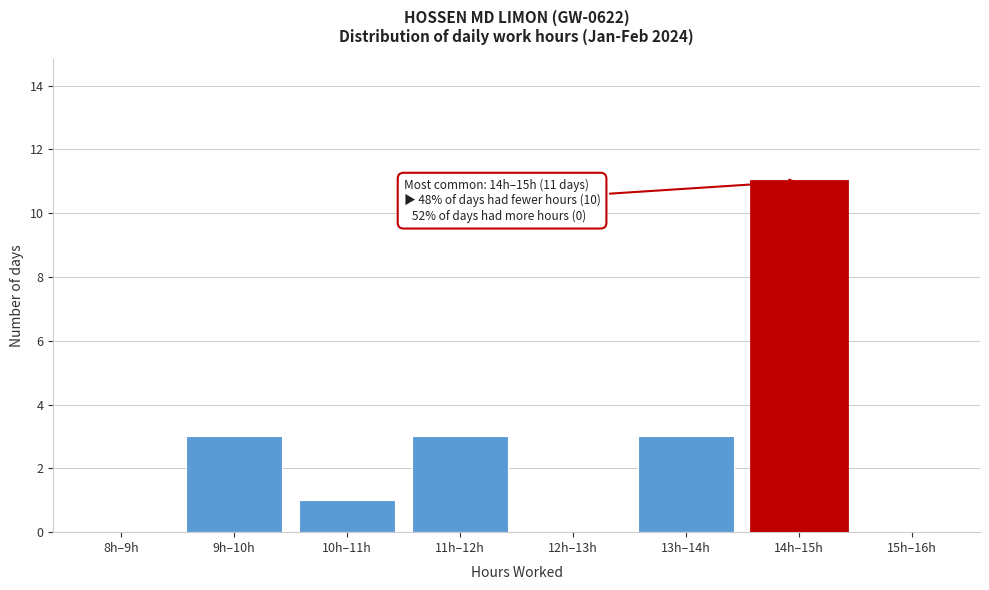

Reading left to right, extract all data points from this chart.

8h–9h=0	9h–10h=3	10h–11h=1	11h–12h=3	12h–13h=0	13h–14h=3	14h–15h=11	15h–16h=0